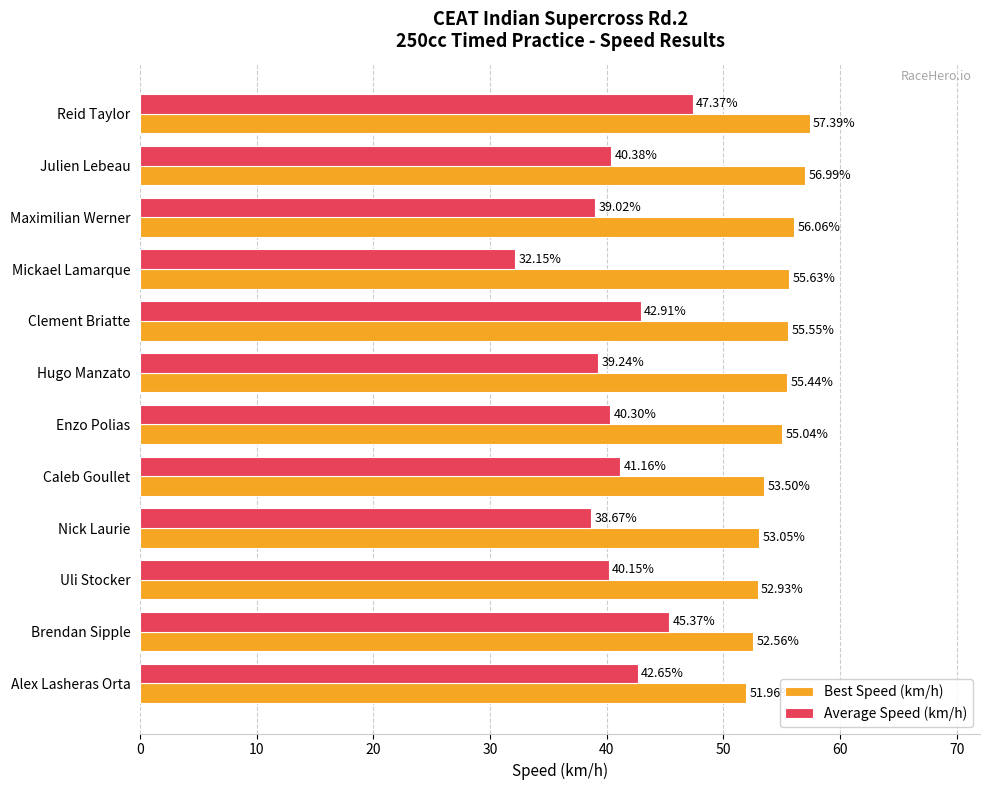

At which category does the chart reach its peak across all series?

Reid Taylor